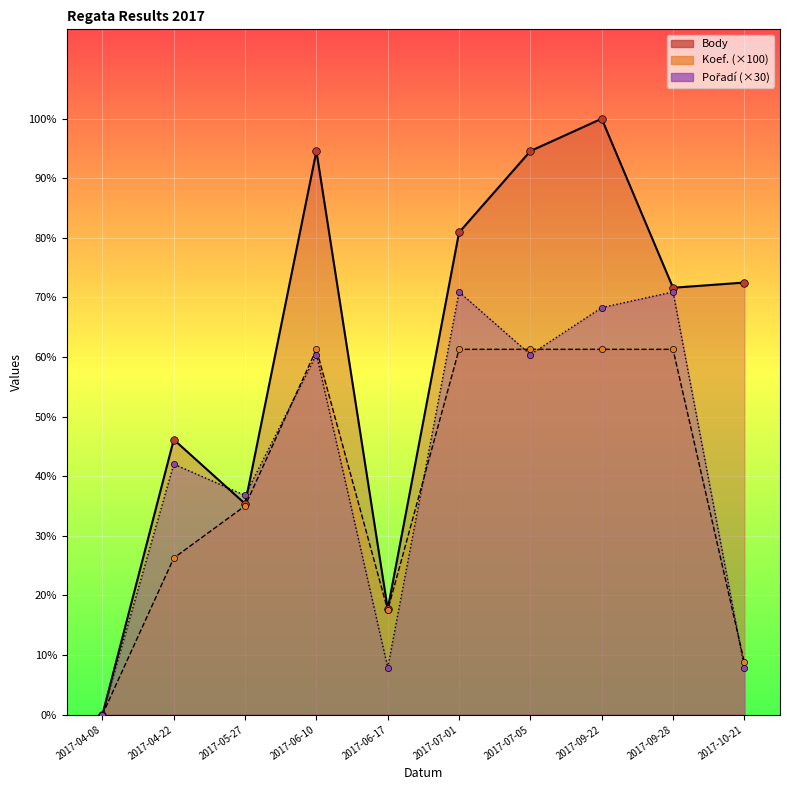

Which series reaches the maximum Y coordinate?

Body